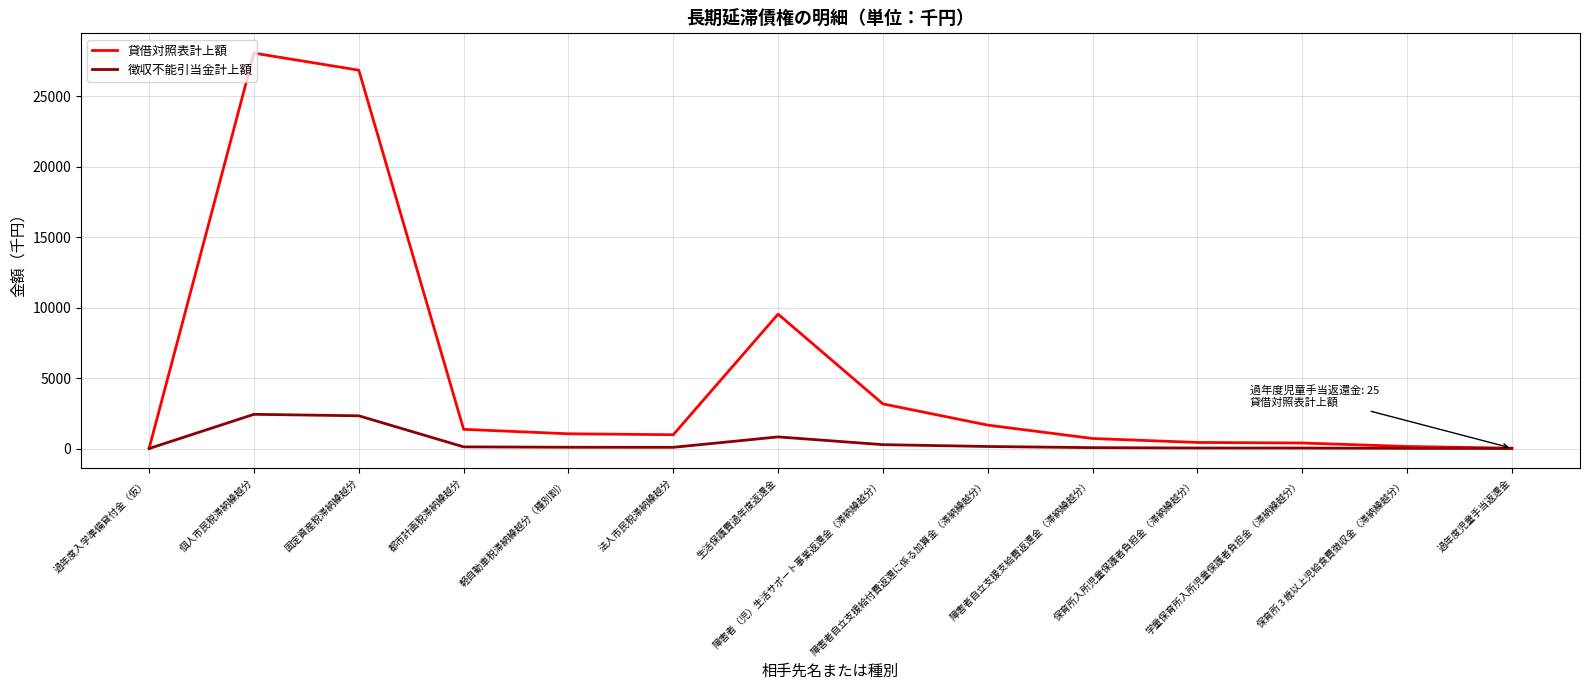

Which series has the largest total across all categories?

貸借対照表計上額